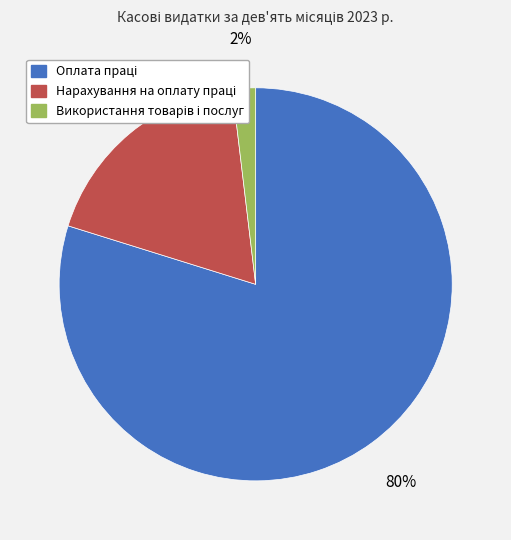

To the nearest percent, what is the difference between the largest and smallest slice percentages?

78%